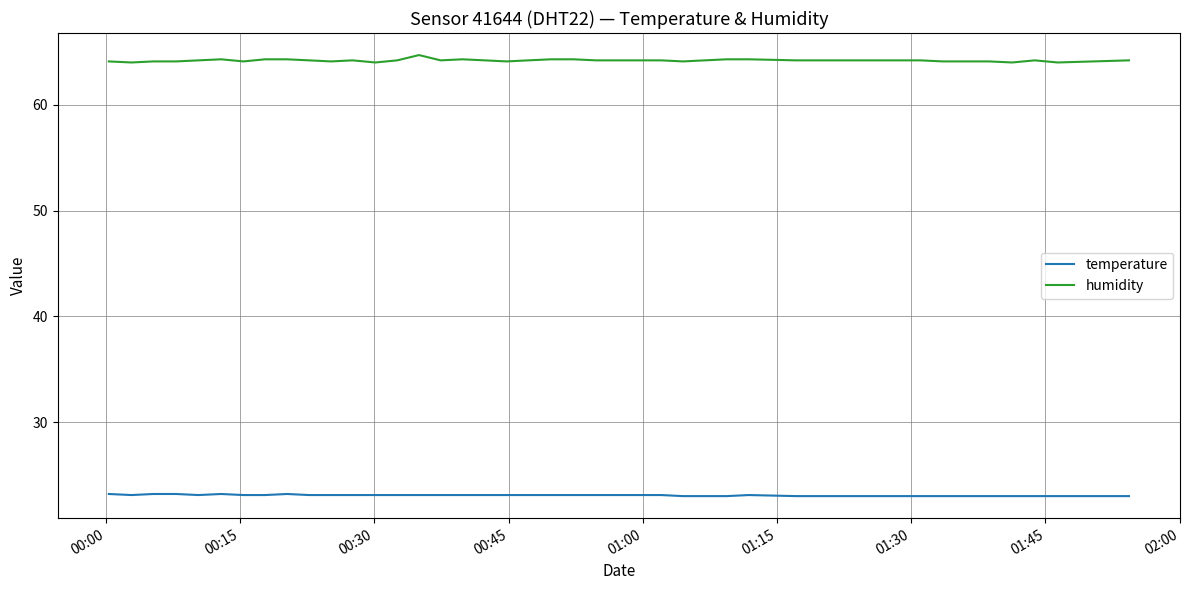

Rank the series by their maximum value, from highest to lowest.

humidity, temperature